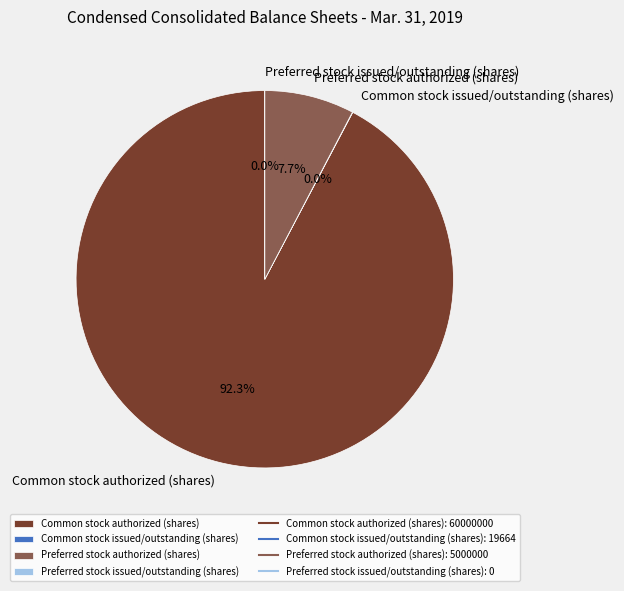

To the nearest percent, what percentage of the pie is Preferred stock authorized (shares)?

8%